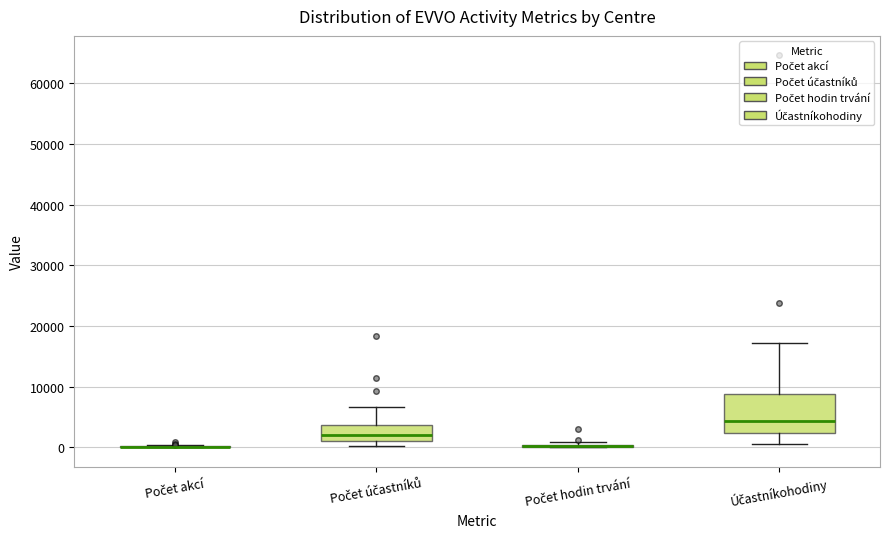

Reading left to right, read every box against the y-axis: the position of its median line, the range the box covers, and the ends of its whiskers. The values are not printed on the chart, so give them approximately, as read against the axis.

Počet akcí: box collapsed to a line at 0, whiskers 0 to 0
Počet účastníků: median 2000, box 1000 to 4000, whiskers 0 to 7000
Počet hodin trvání: box collapsed to a line at 0, whiskers 0 to 1000
Účastníkohodiny: median 4000, box 2000 to 9000, whiskers 1000 to 17000